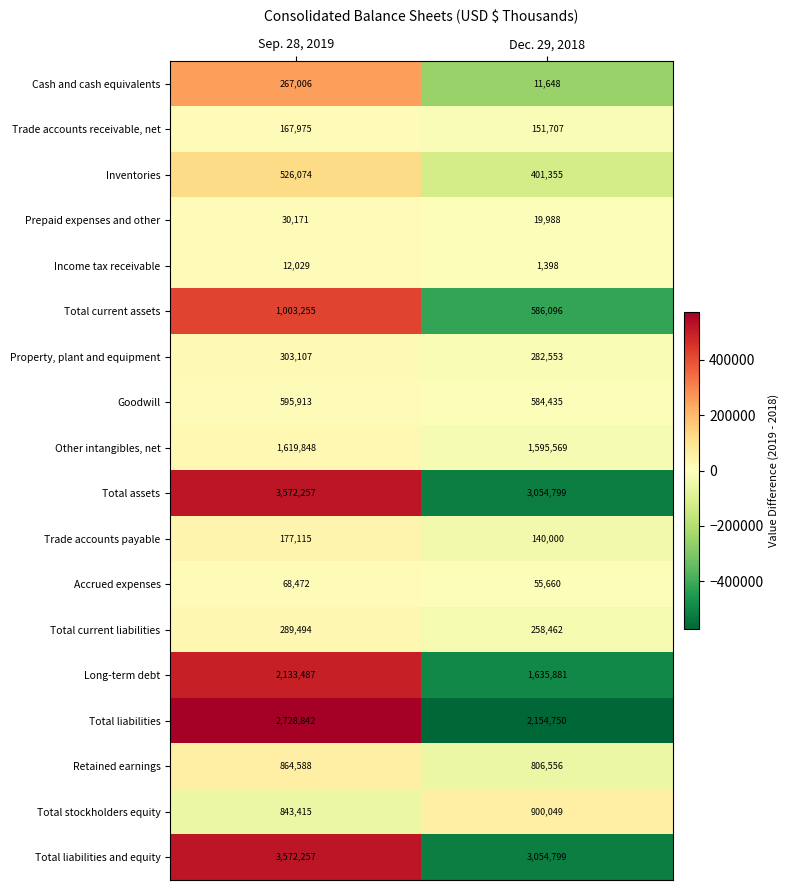

Is the value of Inventories at Sep. 28, 2019 greater than the value of Other intangibles, net at Sep. 28, 2019?

No